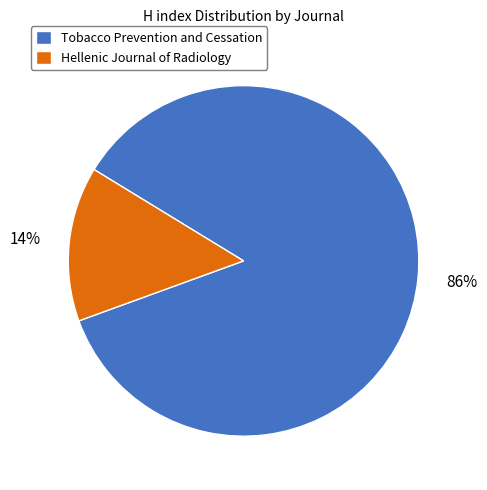

Between Tobacco Prevention and Cessation and Hellenic Journal of Radiology, which is larger?

Tobacco Prevention and Cessation